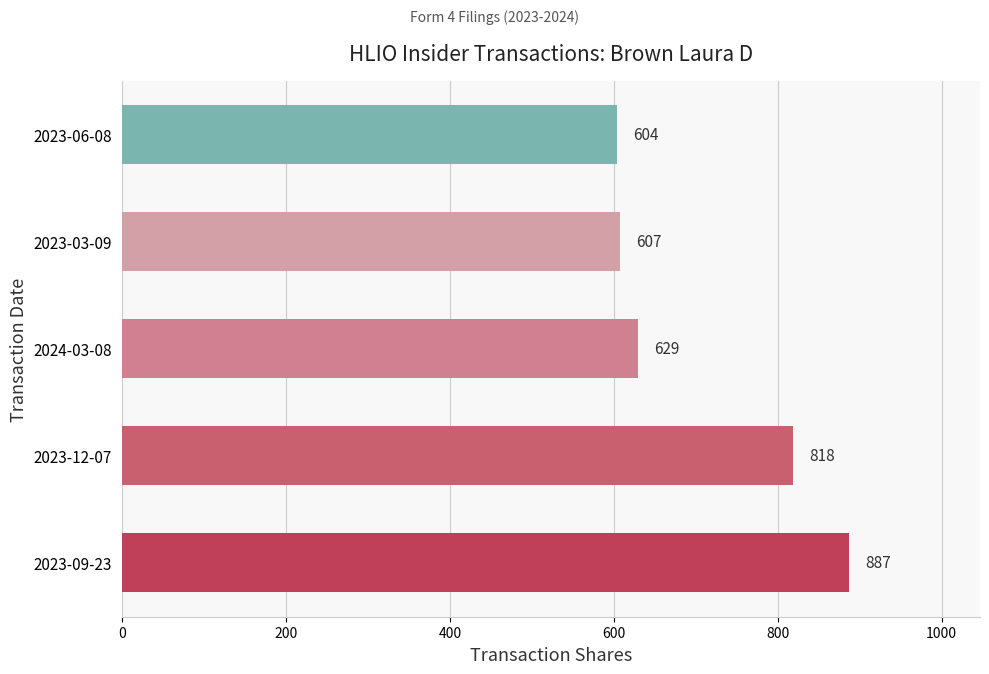

True or false: the data shows 629 at 2024-03-08.

True